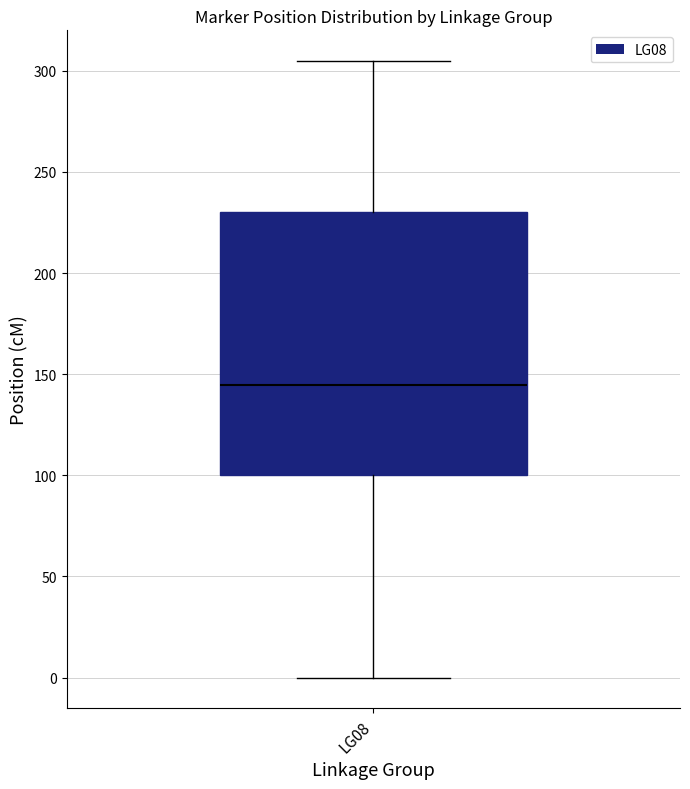

Where does the lower whisker of the box for LG08 end on the y-axis? The values are not printed on the chart, so give them approximately, as read against the axis.

0